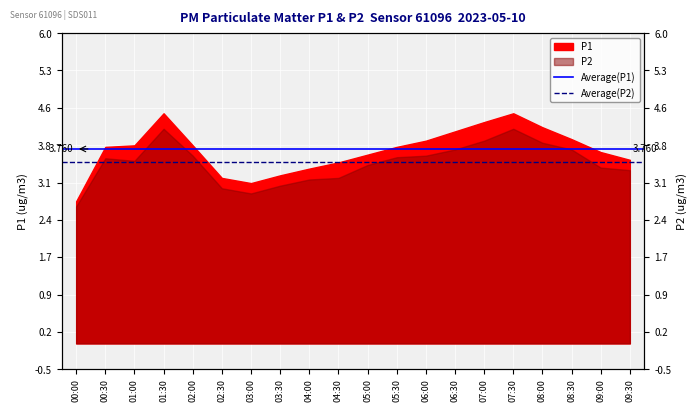

How many lines are shown in the chart?

2